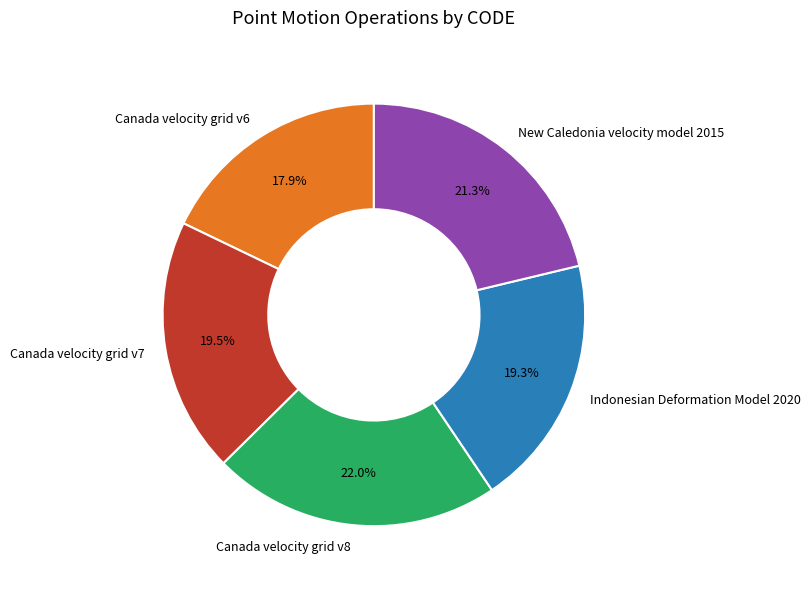

Which slice is the largest?

Canada velocity grid v8